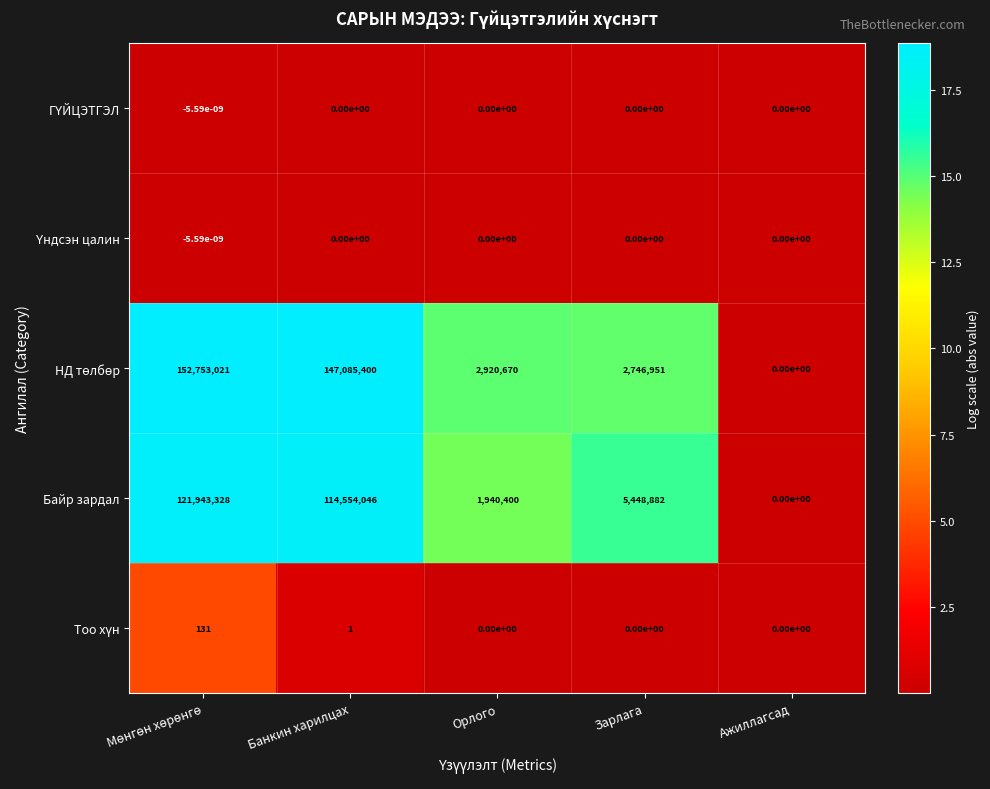

Where is Байр зардал nearest to the value 60971664?

Банкин харилцах